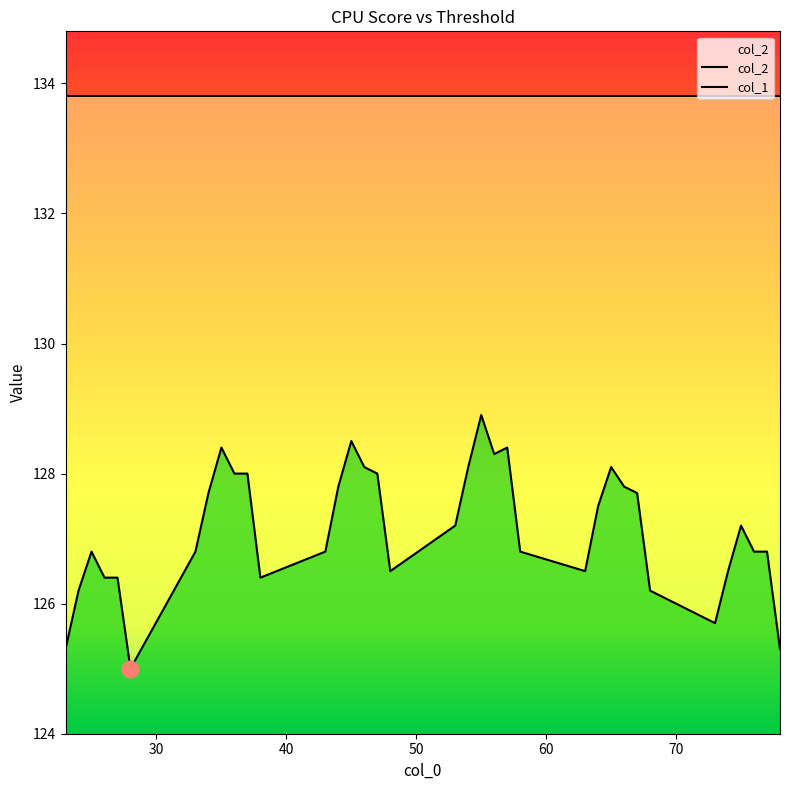

Between 73 and 67, which is larger?

67